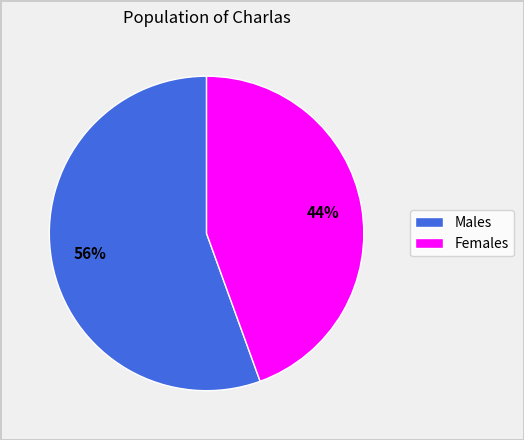

Does any single category account for the majority?

Yes